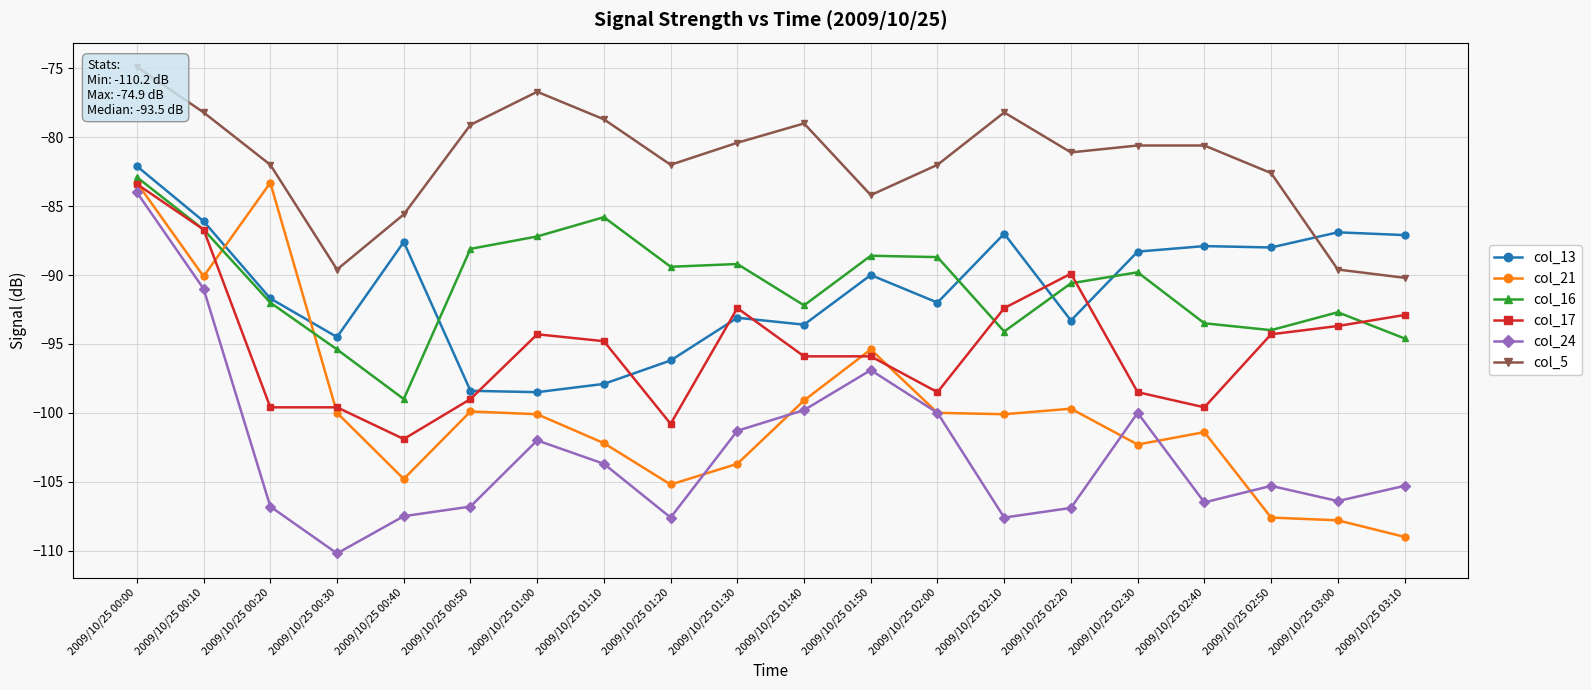

Is this an area chart (filled region under the line)?

No